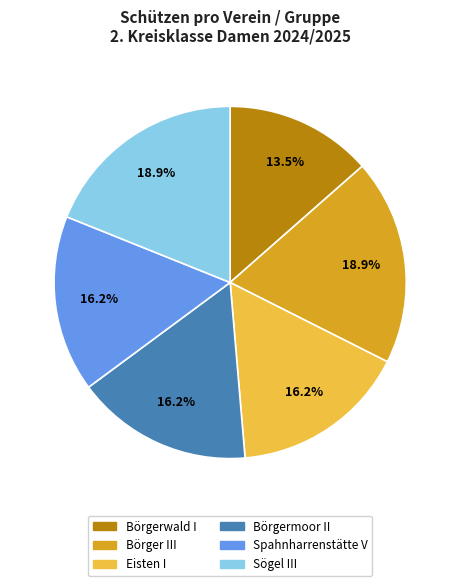

To the nearest percent, what is the combined percentage of Börgermoor II and Sögel III?

35%